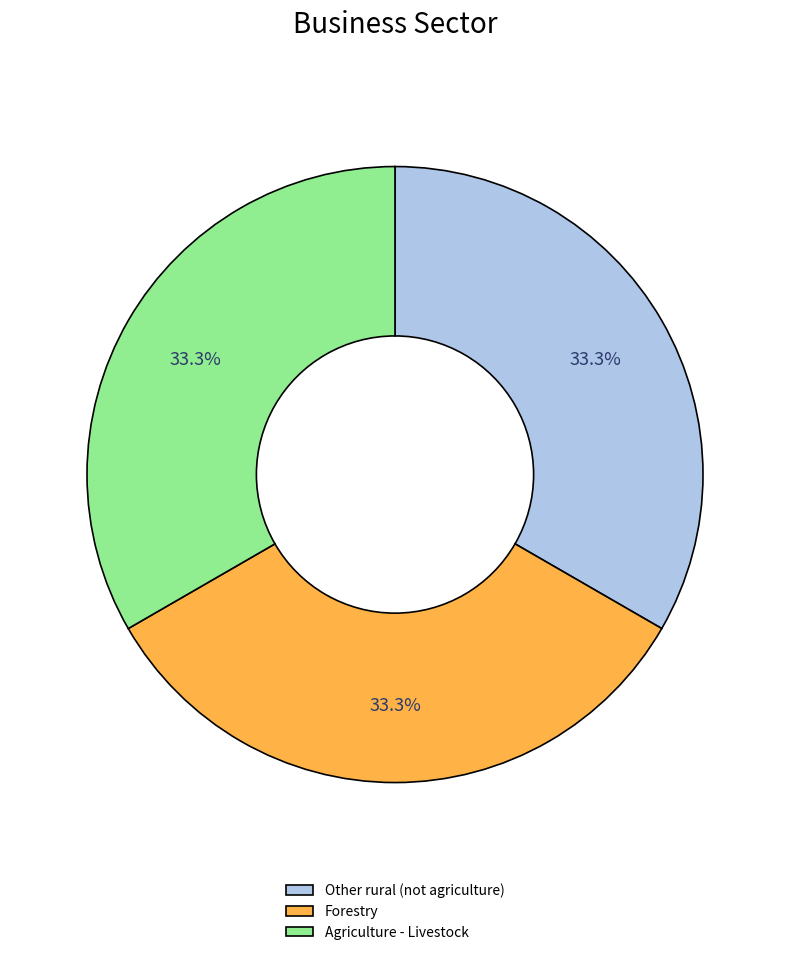

Does any single category account for the majority?

No